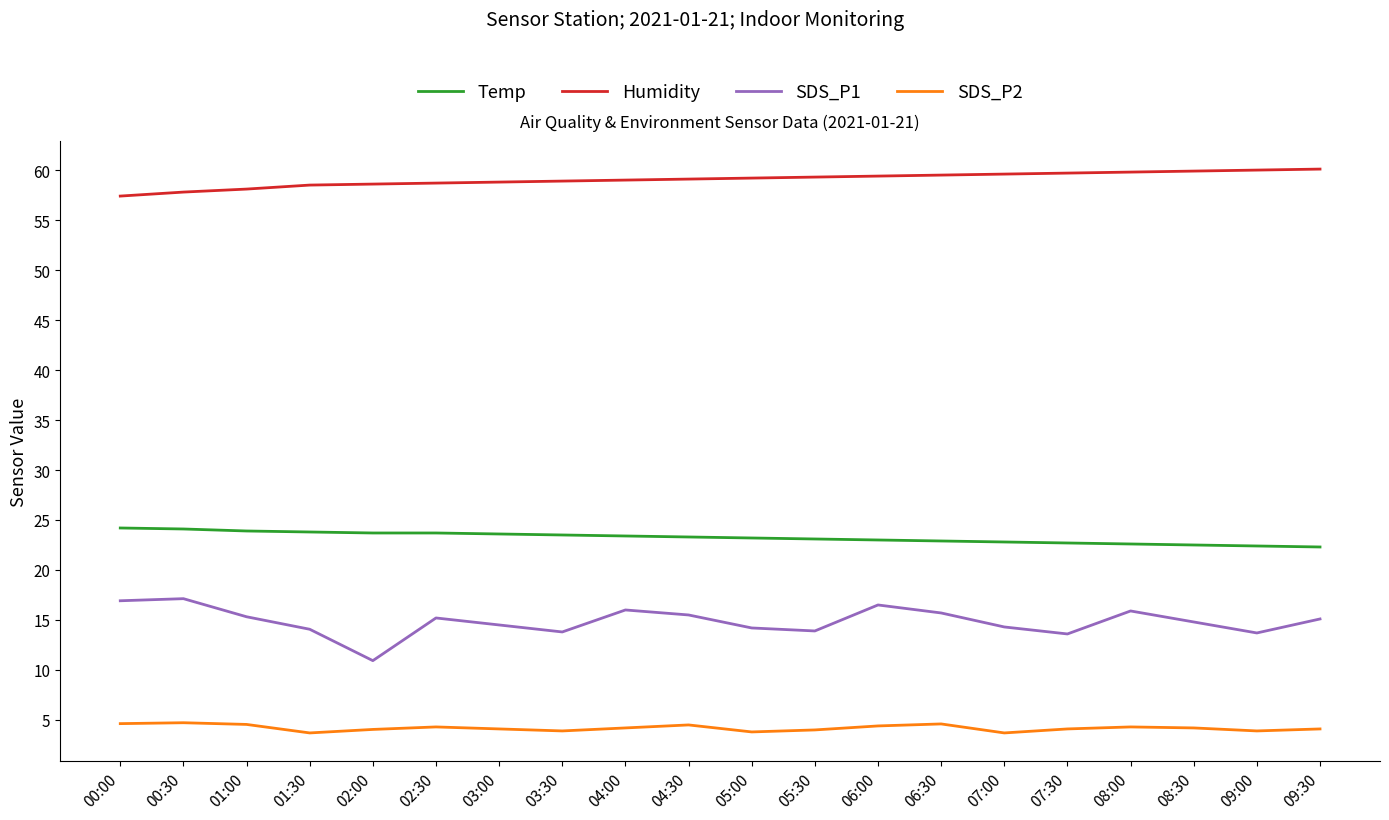

Count the number of categories in the chart.

20